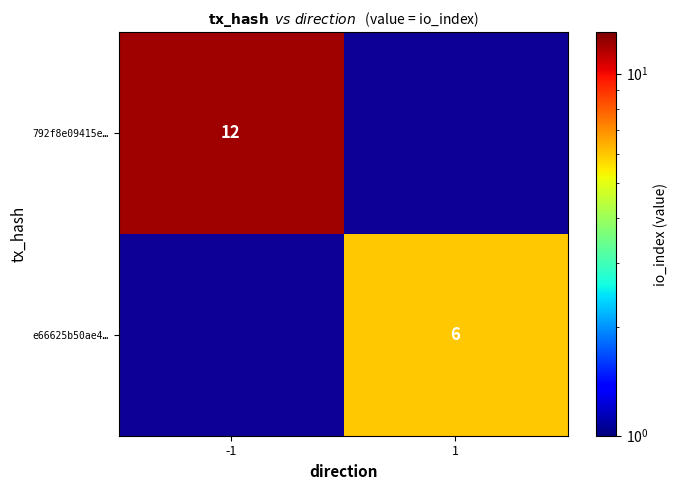

True or false: e66625b50ae4… has a value of 8 at 1.

False